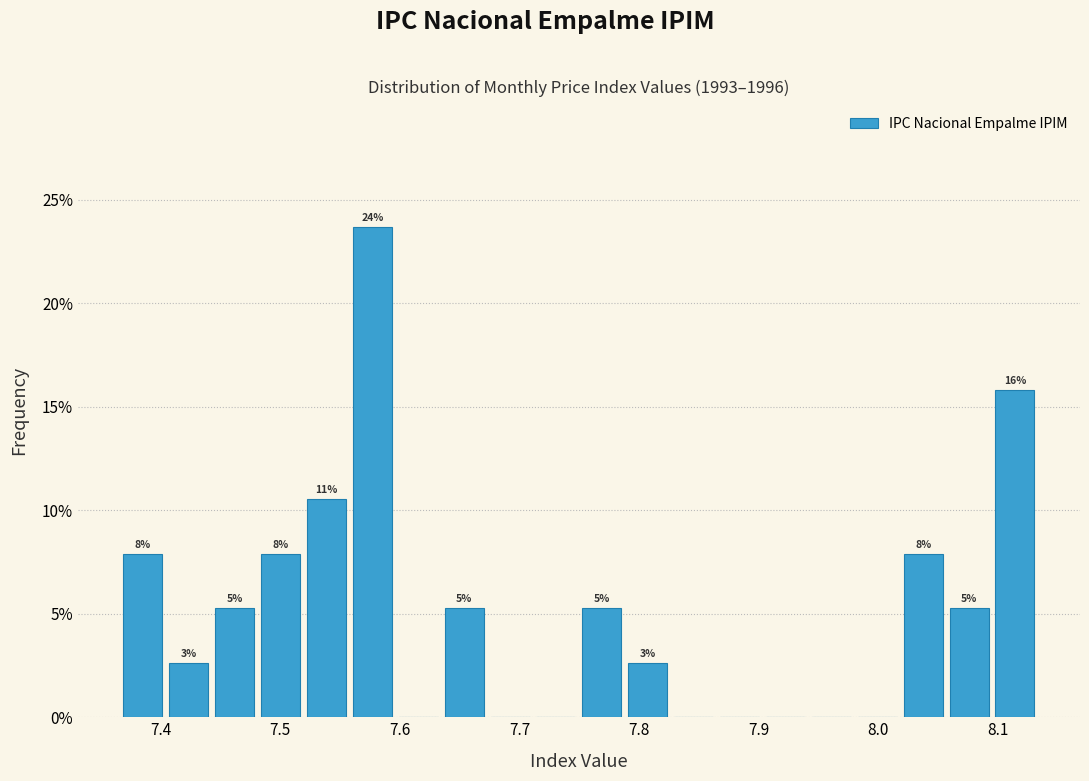

Read against the x-axis, roughly where is the centre of the tallest bar?

7.58